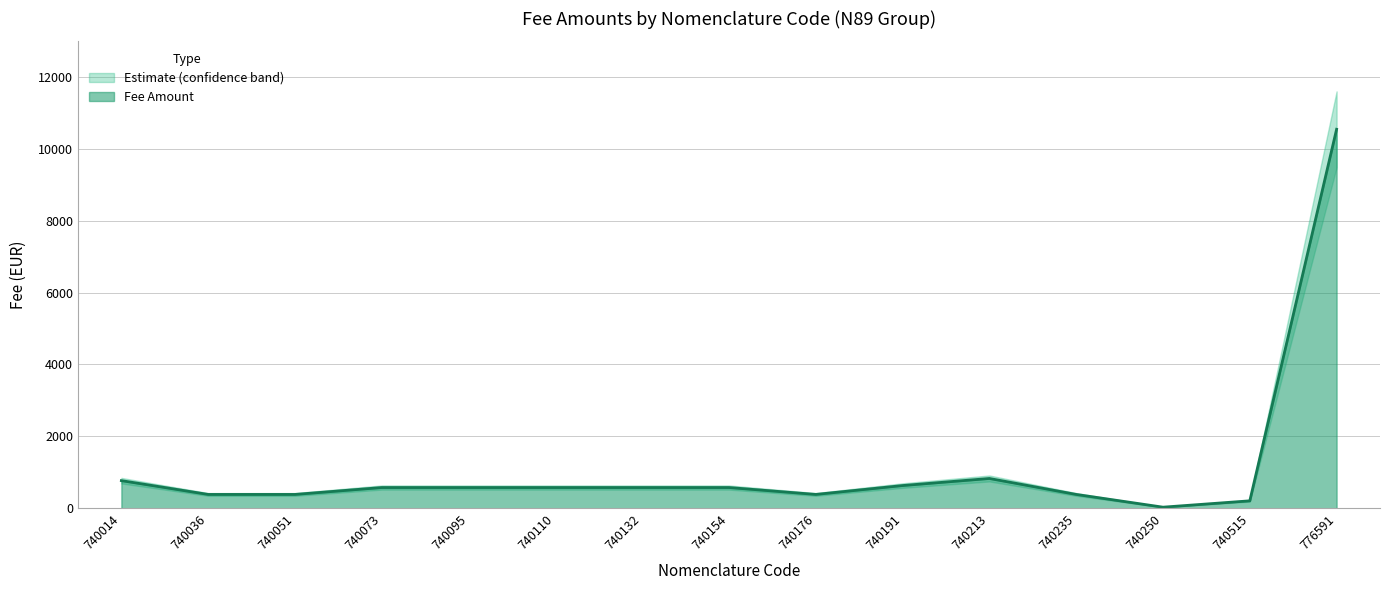

What is the value of the 10th point from the left?

630.9